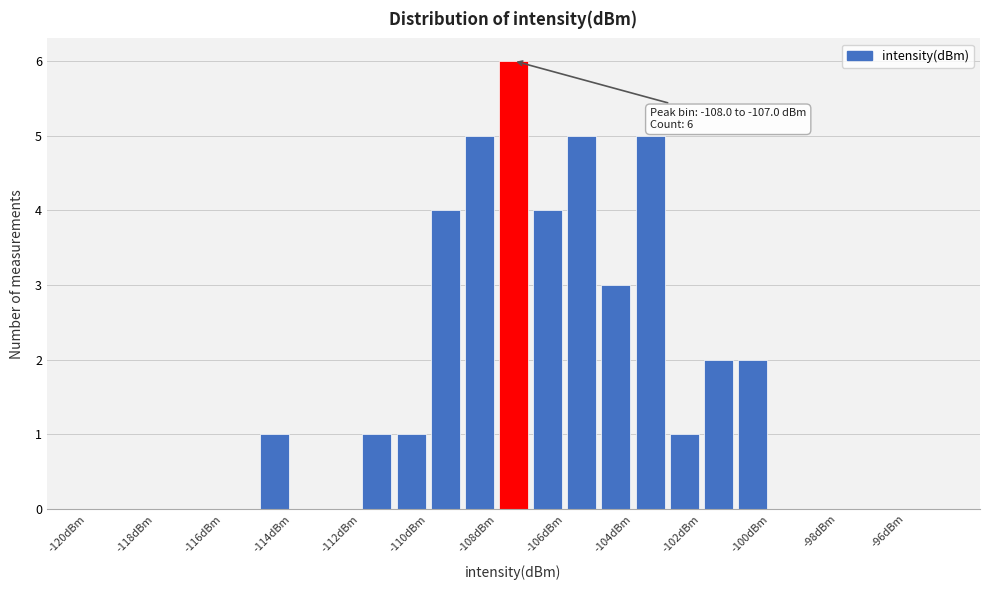

Over which range of the x-axis is the bar tallest?

-108 to -107